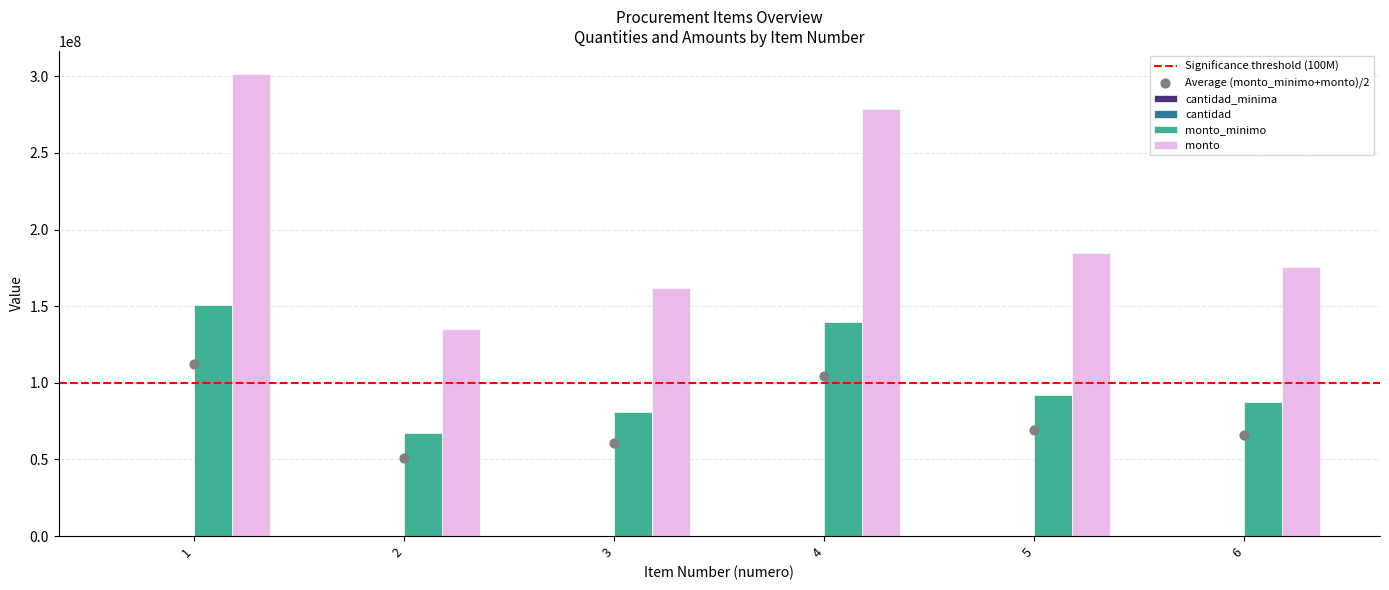

Is the value of cantidad_minima at 3 greater than the value of monto_minimo at 6?

No